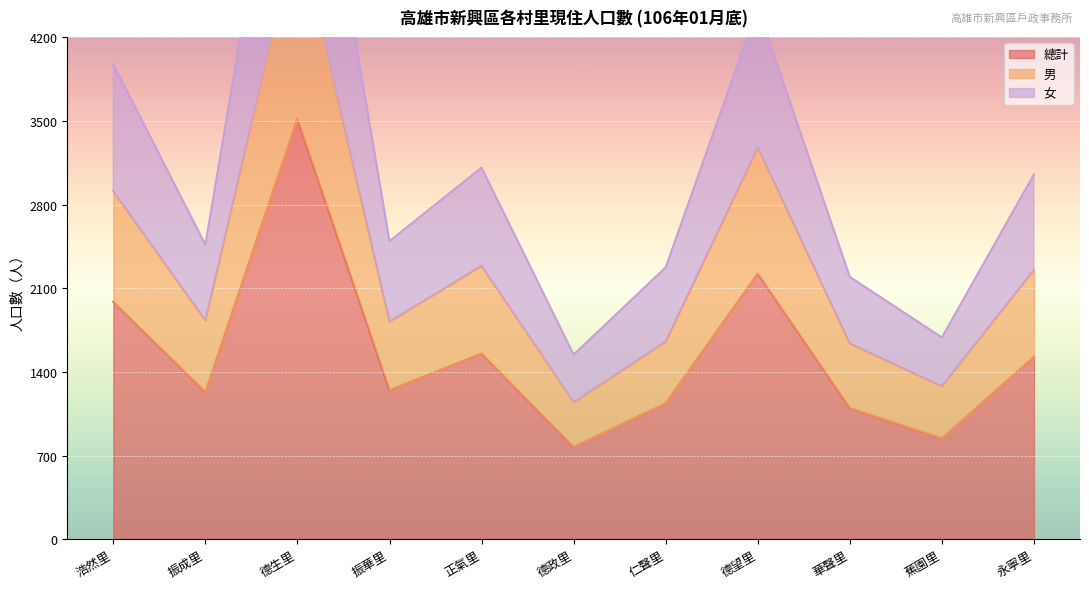

True or false: 男 has more than 0 points higher than both neighbors.

True